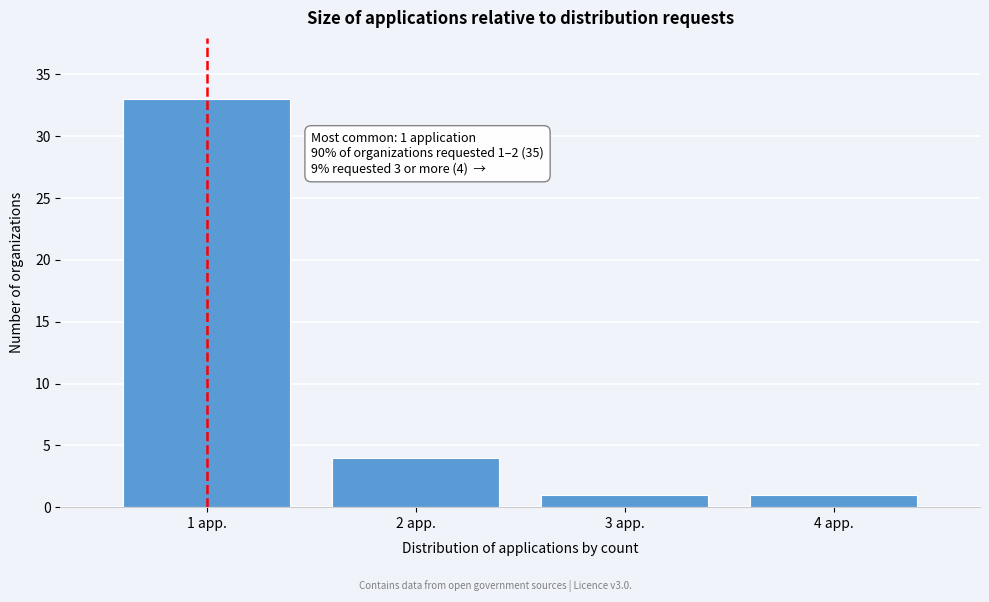

Reading left to right, transcribe all the data shown in this chart.

1 app.=33	2 app.=4	3 app.=1	4 app.=1